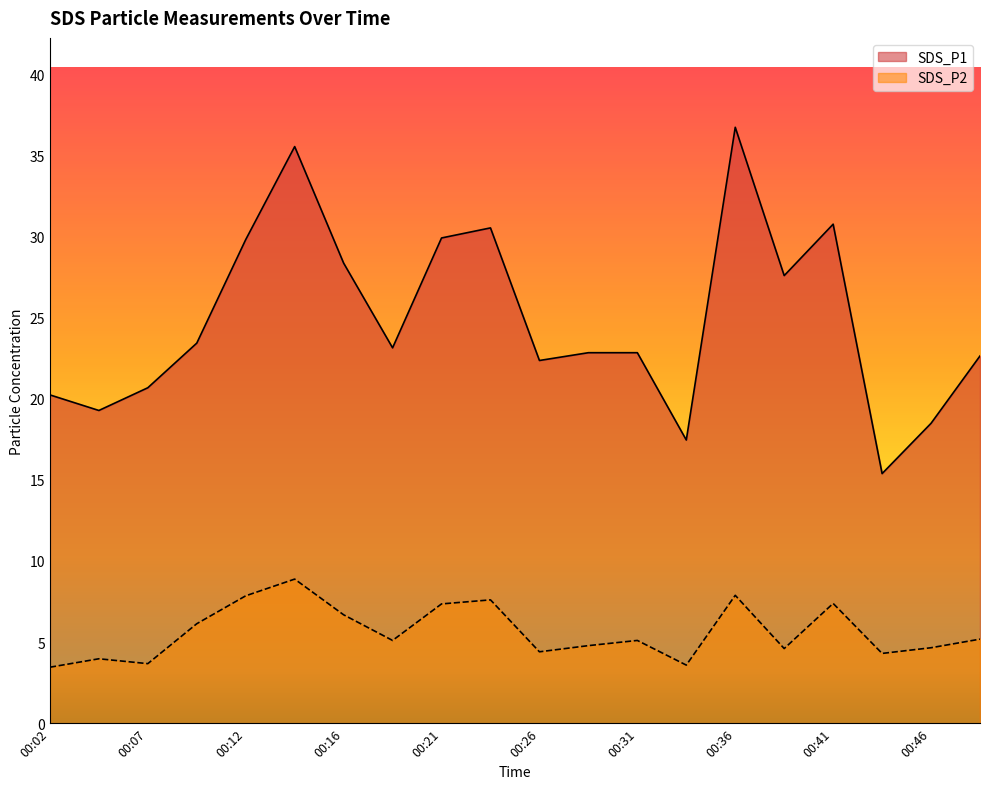

Which label corresponds to the largest value in the chart?

00:36